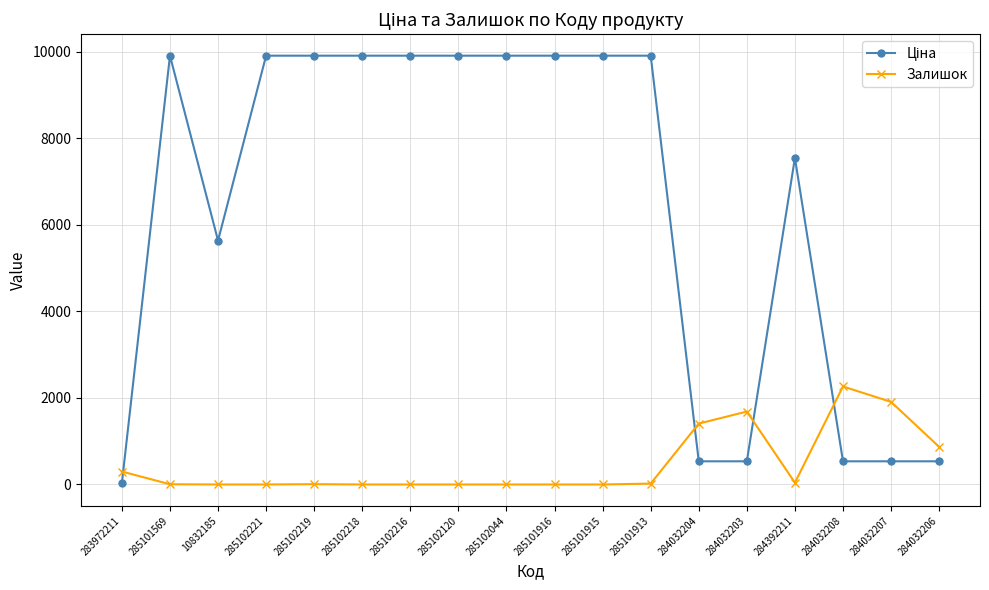

What is the difference between the maximum and minimum values in the Залишок series?

2265.0